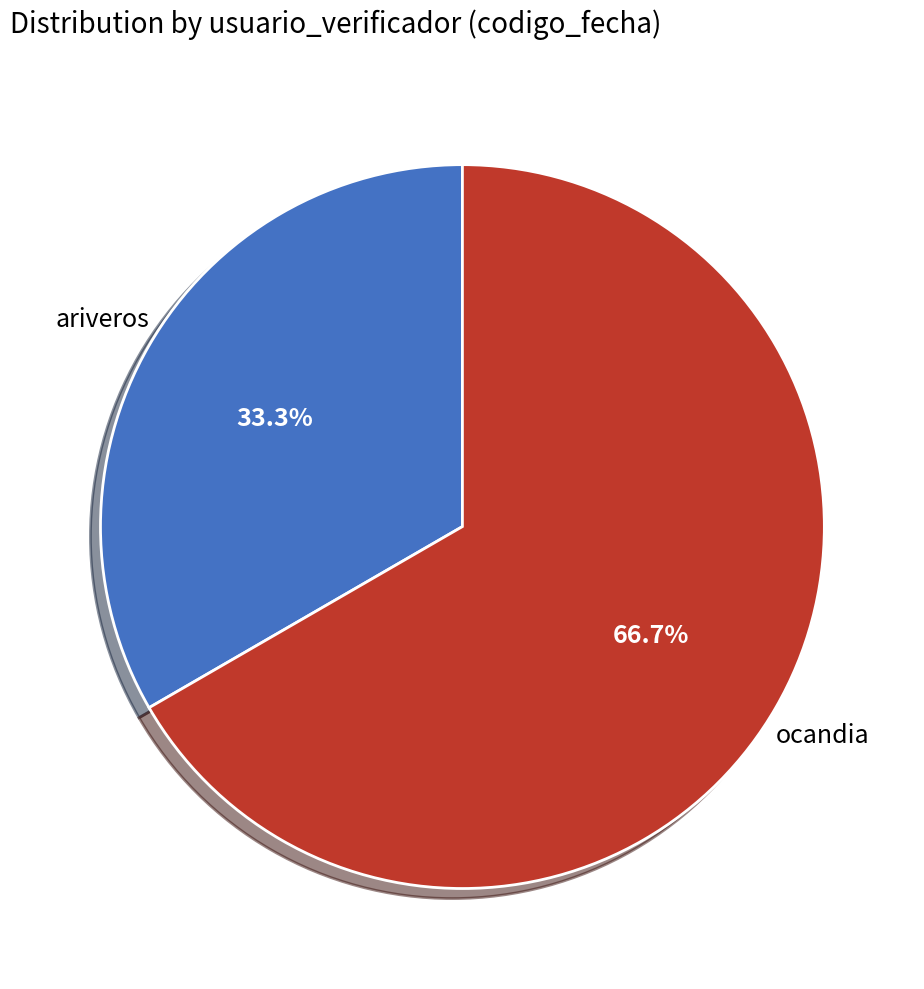

Between ocandia and ariveros, which is larger?

ocandia